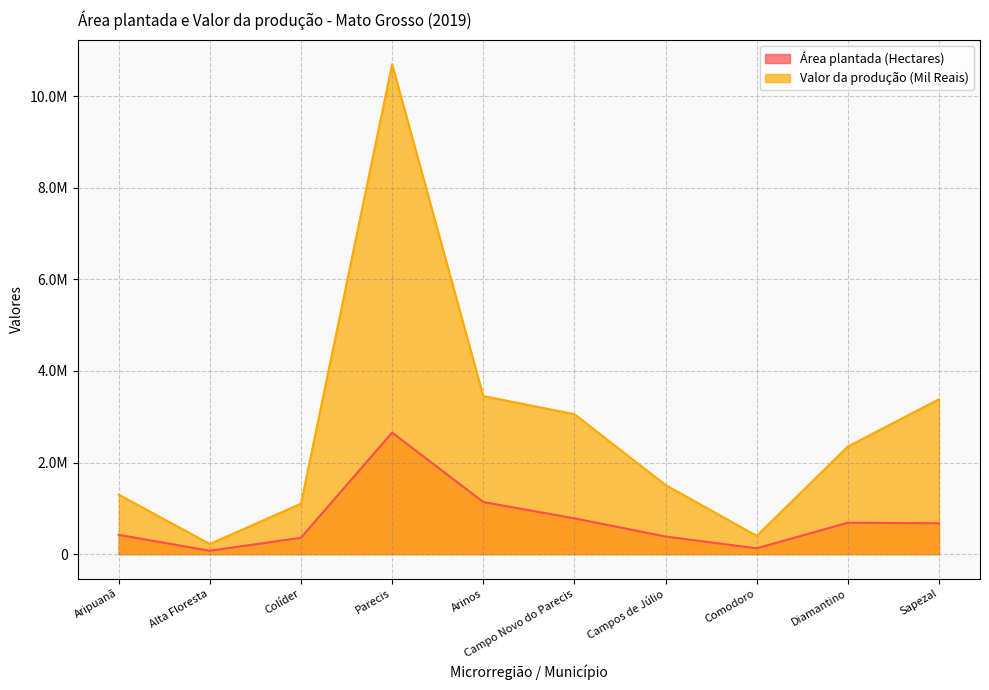

Where is the first local maximum for Valor da produção (Mil Reais)?

Parecis